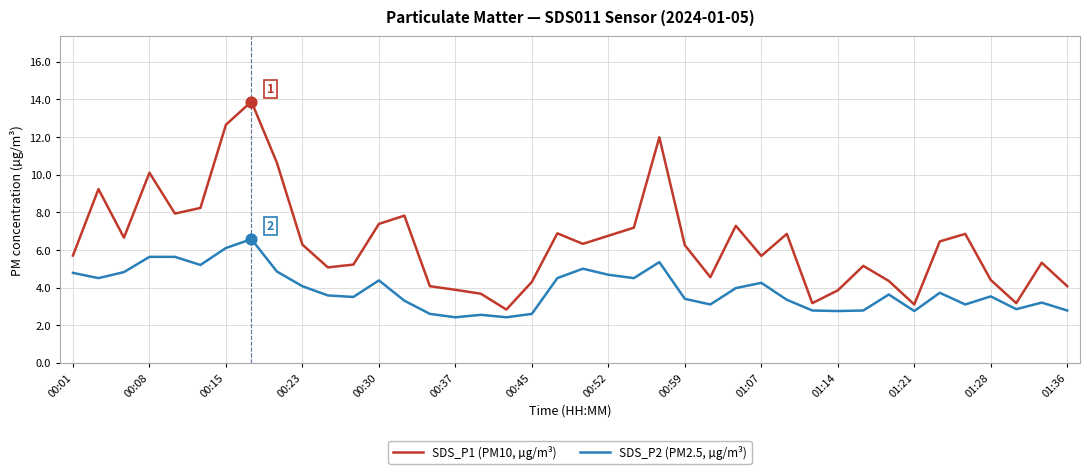

Which series has the largest total across all categories?

SDS_P1 (PM10, µg/m³)